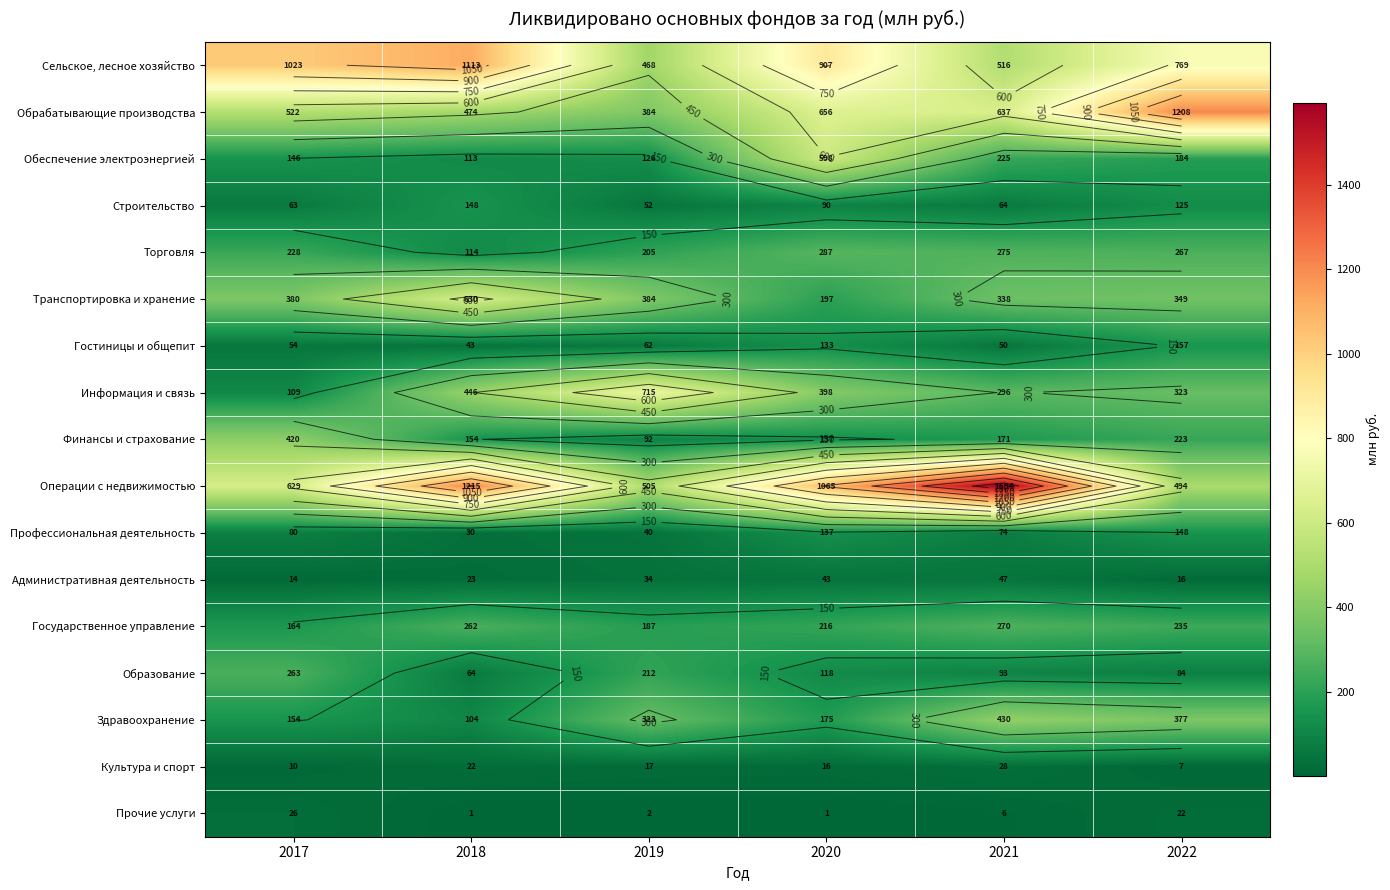

At which label does Культура и спорт reach its peak?

2021